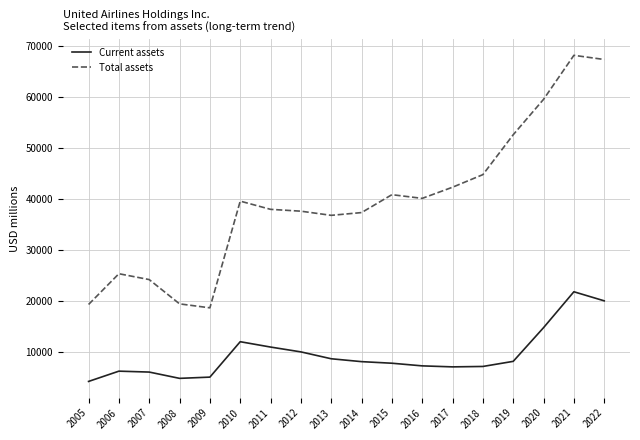

Between 2019 and 2020, which series saw the biggest shift?

Total assets